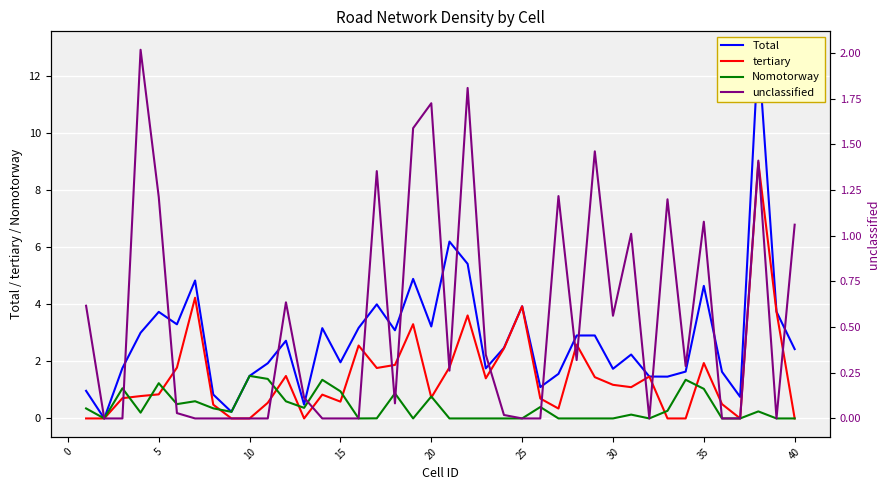

Is it true that tertiary equals 1.2 at 30?

True